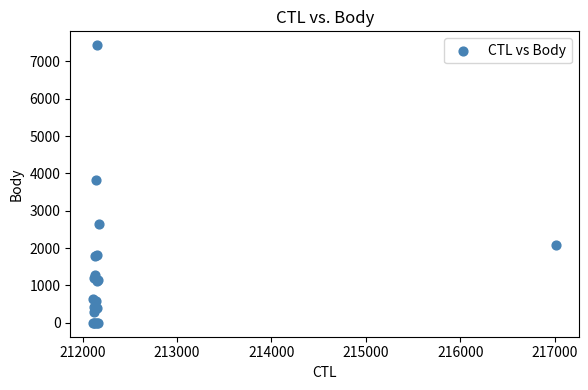

What Y value in the scatter plot is closest to 3717?

3813